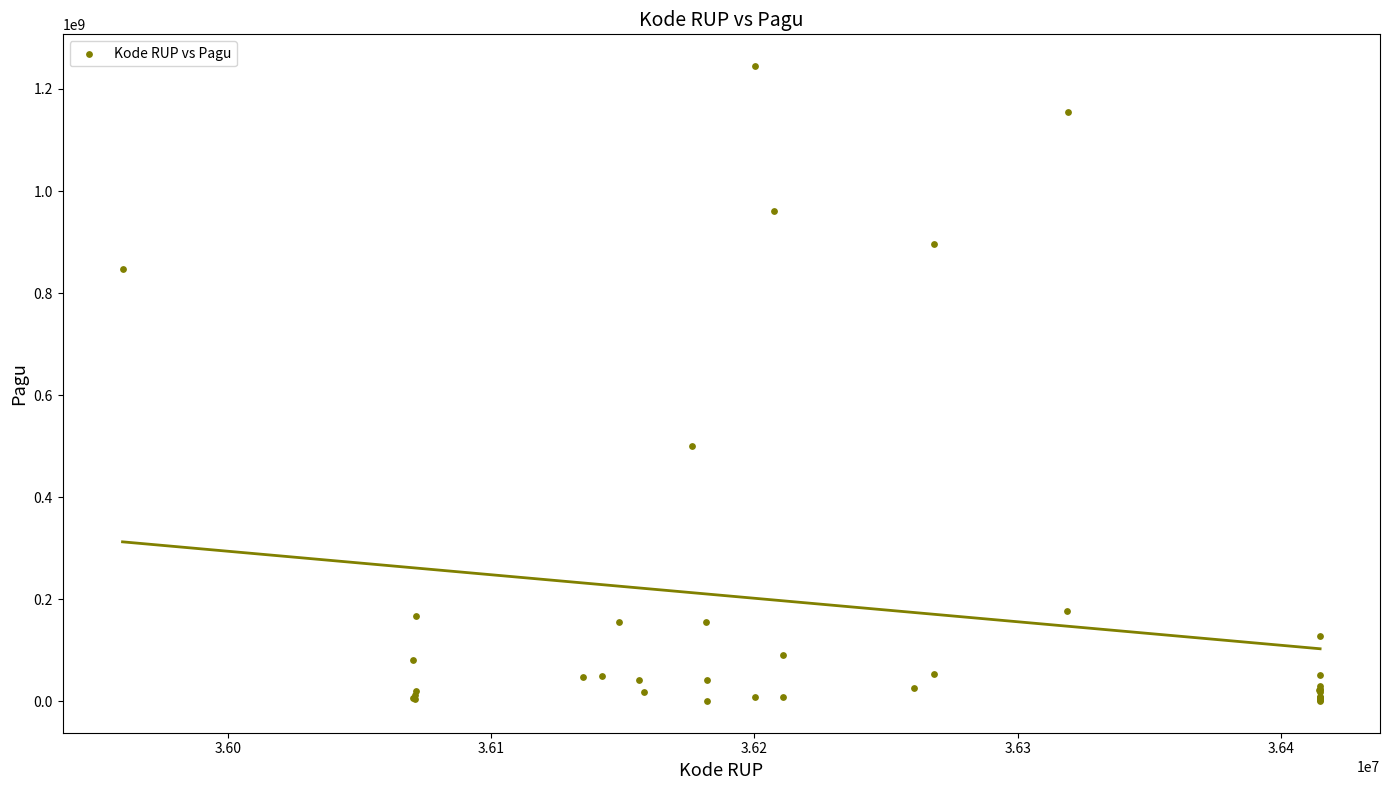

What Y value in the scatter plot is closest to 622840000?

499932000